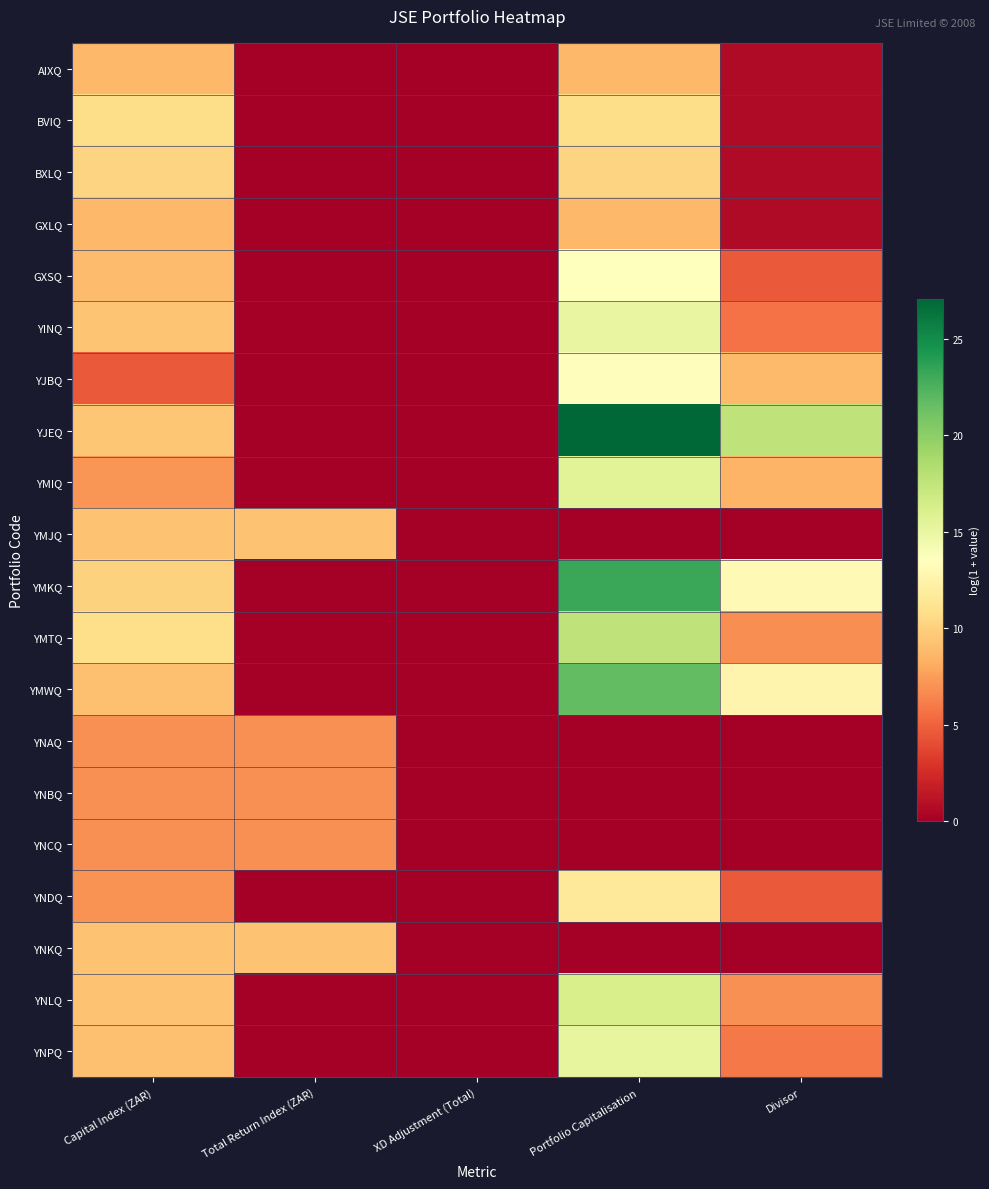

Reading left to right, what are all the values shown in this chart?

AIXQ: Capital Index (ZAR)=8.7	Total Return Index (ZAR)=0.0	XD Adjustment (Total)=0.0	Portfolio Capitalisation=8.7	Divisor=0.7
BVIQ: Capital Index (ZAR)=10.8	Total Return Index (ZAR)=0.0	XD Adjustment (Total)=0.0	Portfolio Capitalisation=10.8	Divisor=0.7
BXLQ: Capital Index (ZAR)=10.2	Total Return Index (ZAR)=0.0	XD Adjustment (Total)=0.0	Portfolio Capitalisation=10.2	Divisor=0.7
GXLQ: Capital Index (ZAR)=8.7	Total Return Index (ZAR)=0.0	XD Adjustment (Total)=0.0	Portfolio Capitalisation=8.7	Divisor=0.7
GXSQ: Capital Index (ZAR)=9.0	Total Return Index (ZAR)=0.0	XD Adjustment (Total)=0.0	Portfolio Capitalisation=13.6	Divisor=4.6
YINQ: Capital Index (ZAR)=9.4	Total Return Index (ZAR)=0.0	XD Adjustment (Total)=0.0	Portfolio Capitalisation=15.1	Divisor=5.7
YJBQ: Capital Index (ZAR)=4.6	Total Return Index (ZAR)=0.0	XD Adjustment (Total)=0.0	Portfolio Capitalisation=13.4	Divisor=8.8
YJEQ: Capital Index (ZAR)=9.5	Total Return Index (ZAR)=0.0	XD Adjustment (Total)=0.0	Portfolio Capitalisation=27.1	Divisor=17.6
YMIQ: Capital Index (ZAR)=7.1	Total Return Index (ZAR)=0.0	XD Adjustment (Total)=0.0	Portfolio Capitalisation=15.6	Divisor=8.5
YMJQ: Capital Index (ZAR)=9.2	Total Return Index (ZAR)=9.2	XD Adjustment (Total)=0.0	Portfolio Capitalisation=0.0	Divisor=0.0
YMKQ: Capital Index (ZAR)=10.1	Total Return Index (ZAR)=0.0	XD Adjustment (Total)=0.0	Portfolio Capitalisation=23.2	Divisor=13.1
YMTQ: Capital Index (ZAR)=10.8	Total Return Index (ZAR)=0.0	XD Adjustment (Total)=0.0	Portfolio Capitalisation=17.6	Divisor=6.8
YMWQ: Capital Index (ZAR)=9.1	Total Return Index (ZAR)=0.0	XD Adjustment (Total)=0.0	Portfolio Capitalisation=21.7	Divisor=12.6
YNAQ: Capital Index (ZAR)=6.9	Total Return Index (ZAR)=6.9	XD Adjustment (Total)=0.0	Portfolio Capitalisation=0.0	Divisor=0.0
YNBQ: Capital Index (ZAR)=6.9	Total Return Index (ZAR)=6.9	XD Adjustment (Total)=0.0	Portfolio Capitalisation=0.0	Divisor=0.0
YNCQ: Capital Index (ZAR)=6.9	Total Return Index (ZAR)=6.9	XD Adjustment (Total)=0.0	Portfolio Capitalisation=0.0	Divisor=0.0
YNDQ: Capital Index (ZAR)=7.0	Total Return Index (ZAR)=0.0	XD Adjustment (Total)=0.0	Portfolio Capitalisation=11.6	Divisor=4.6
YNKQ: Capital Index (ZAR)=9.2	Total Return Index (ZAR)=9.2	XD Adjustment (Total)=0.0	Portfolio Capitalisation=0.0	Divisor=0.0
YNLQ: Capital Index (ZAR)=9.2	Total Return Index (ZAR)=0.0	XD Adjustment (Total)=0.0	Portfolio Capitalisation=16.2	Divisor=6.9
YNPQ: Capital Index (ZAR)=9.2	Total Return Index (ZAR)=0.0	XD Adjustment (Total)=0.0	Portfolio Capitalisation=15.2	Divisor=6.0